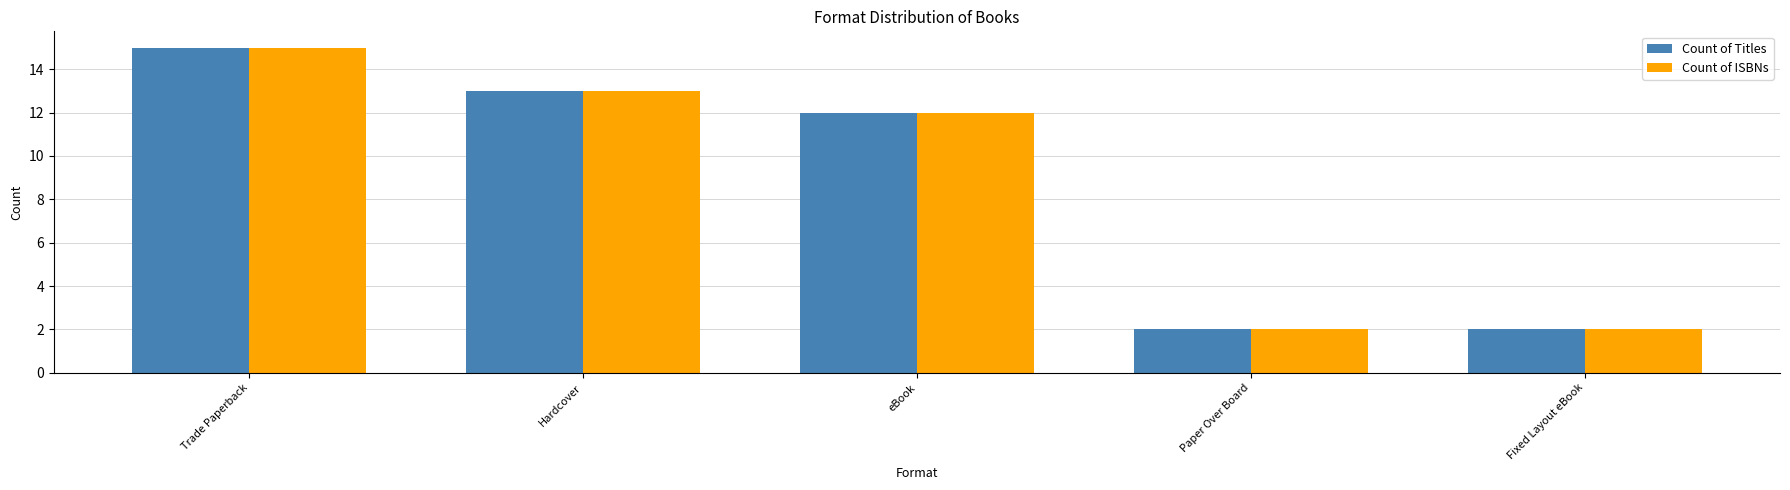

What is the difference between the maximum and second lowest values in the Count of ISBNs series?

13